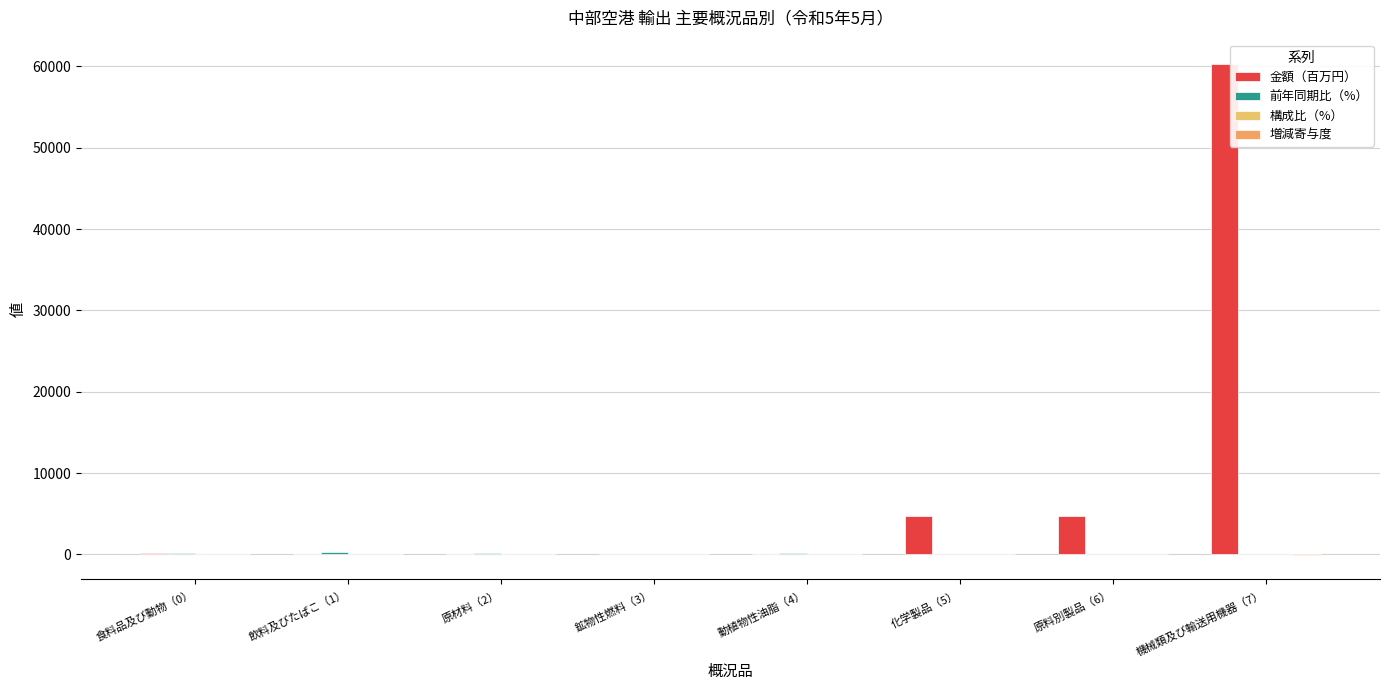

Which series has the largest range (max minus min)?

金額（百万円）